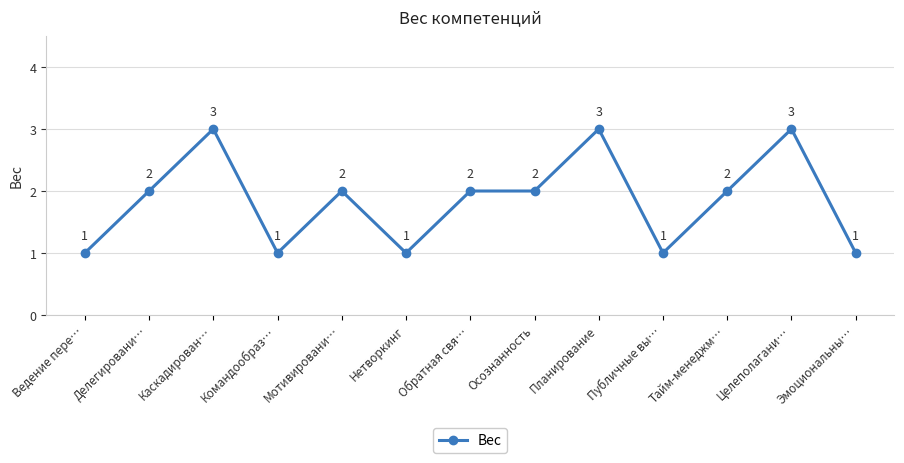

Approximately how many times larger is the value at Тайм-менеджм… compared to Каскадирован…?

0.7